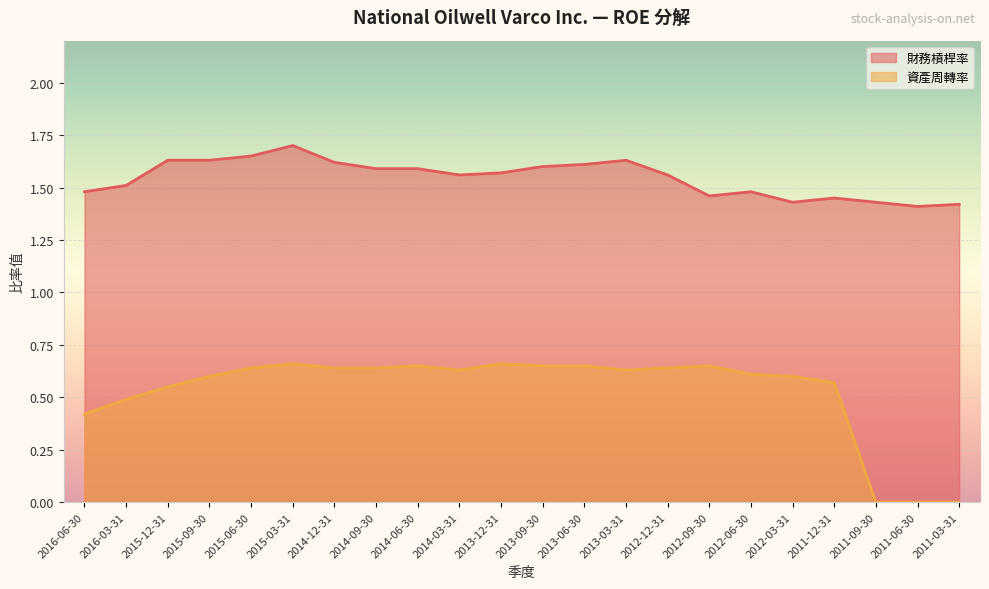

True or false: 資產周轉率 and 財務槓桿率 cross at least once.

False